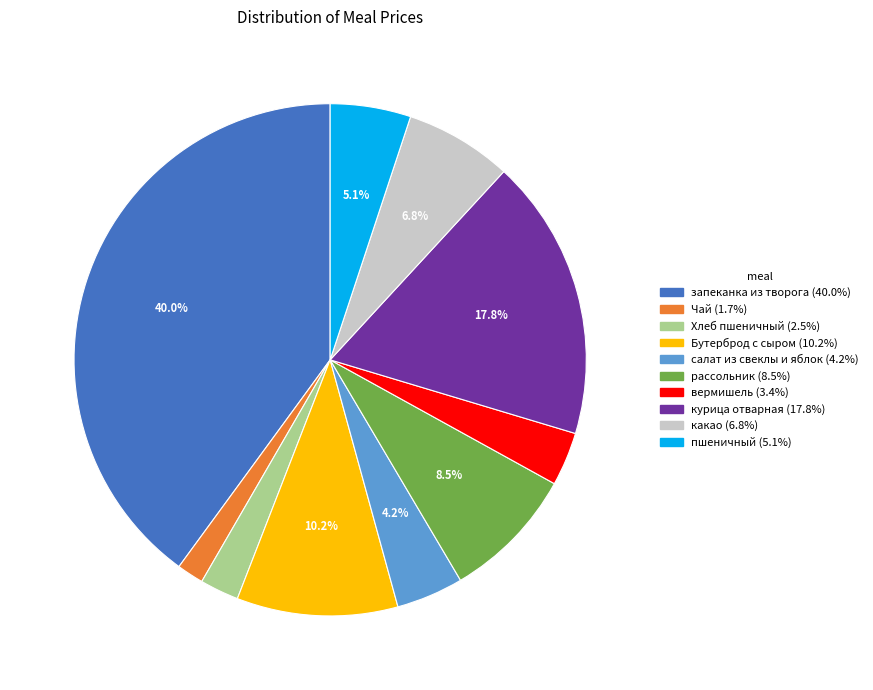

What percentage is the салат из свеклы и яблок slice, to the nearest percent?

4%